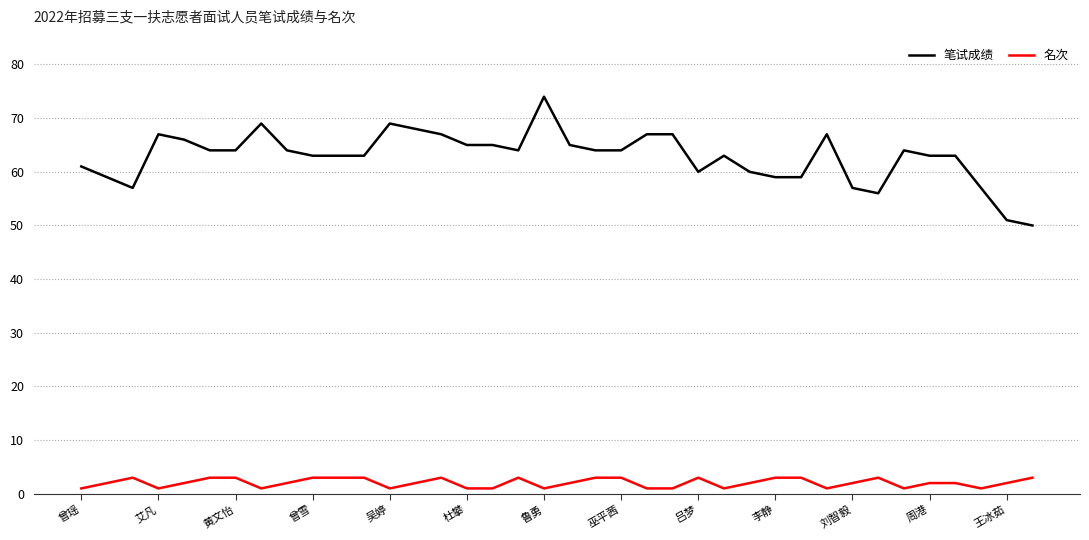

What is the sum of all 笔试成绩 values?

2388